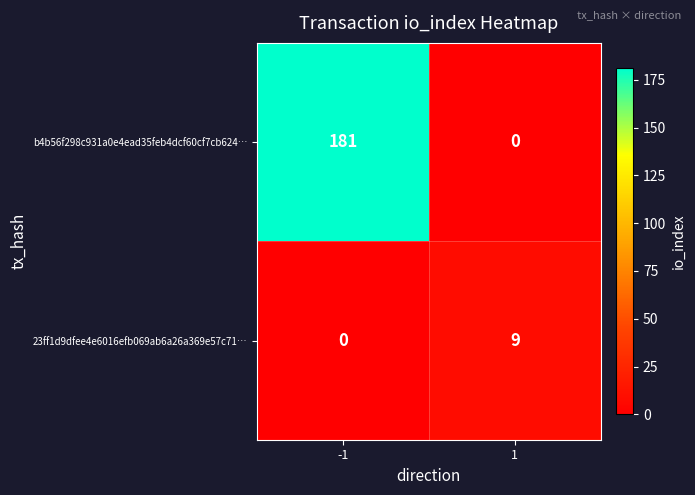

The b4b56f298c931a0e4ead35feb4dcf60cf7cb624… series shows 299 at -1. True or false?

False